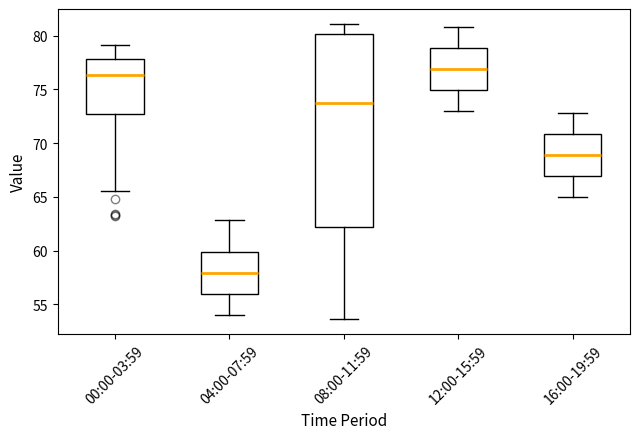

Reading left to right, transcribe this box plot: for each box, give where its median line is, the range the box spans, and where its two whiskers end, as read against the y-axis. The values are not printed on the chart, so give them approximately, as read against the axis.

00:00-03:59: median 76.5, box 73.0 to 78.0, whiskers 65.5 to 79.0
04:00-07:59: median 58.0, box 56.0 to 60.0, whiskers 54.0 to 63.0
08:00-11:59: median 74.0, box 62.0 to 80.0, whiskers 53.5 to 81.0
12:00-15:59: median 77.0, box 75.0 to 79.0, whiskers 73.0 to 81.0
16:00-19:59: median 69.0, box 67.0 to 71.0, whiskers 65.0 to 73.0